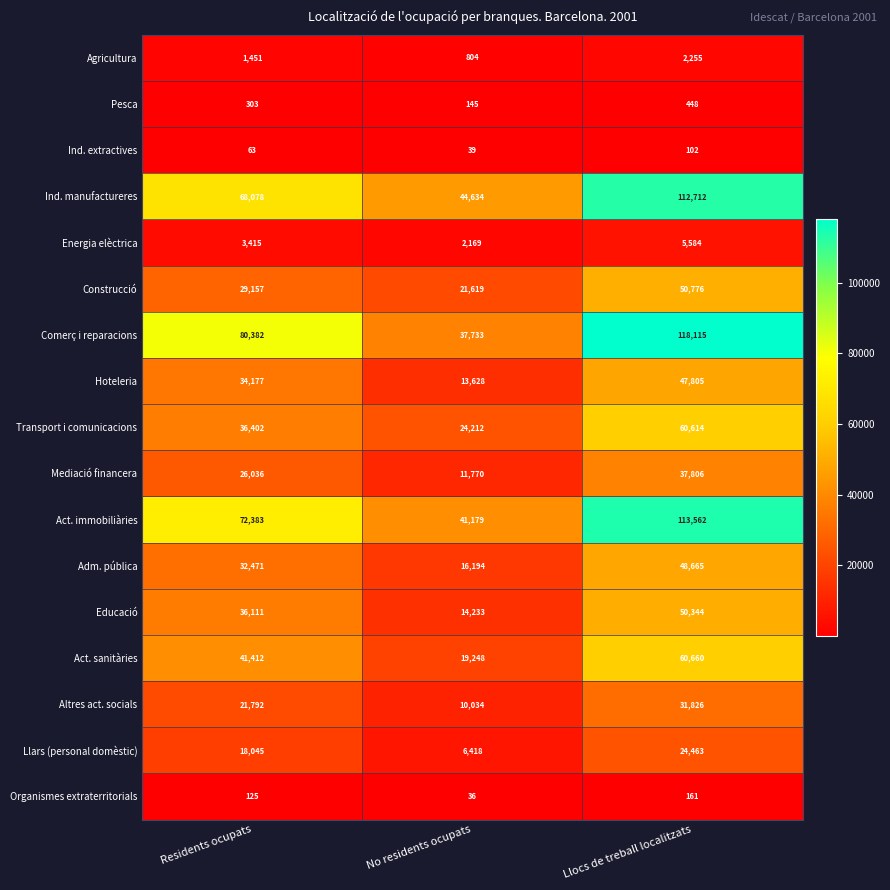

Which series has the largest total across all categories?

Comerç i reparacions